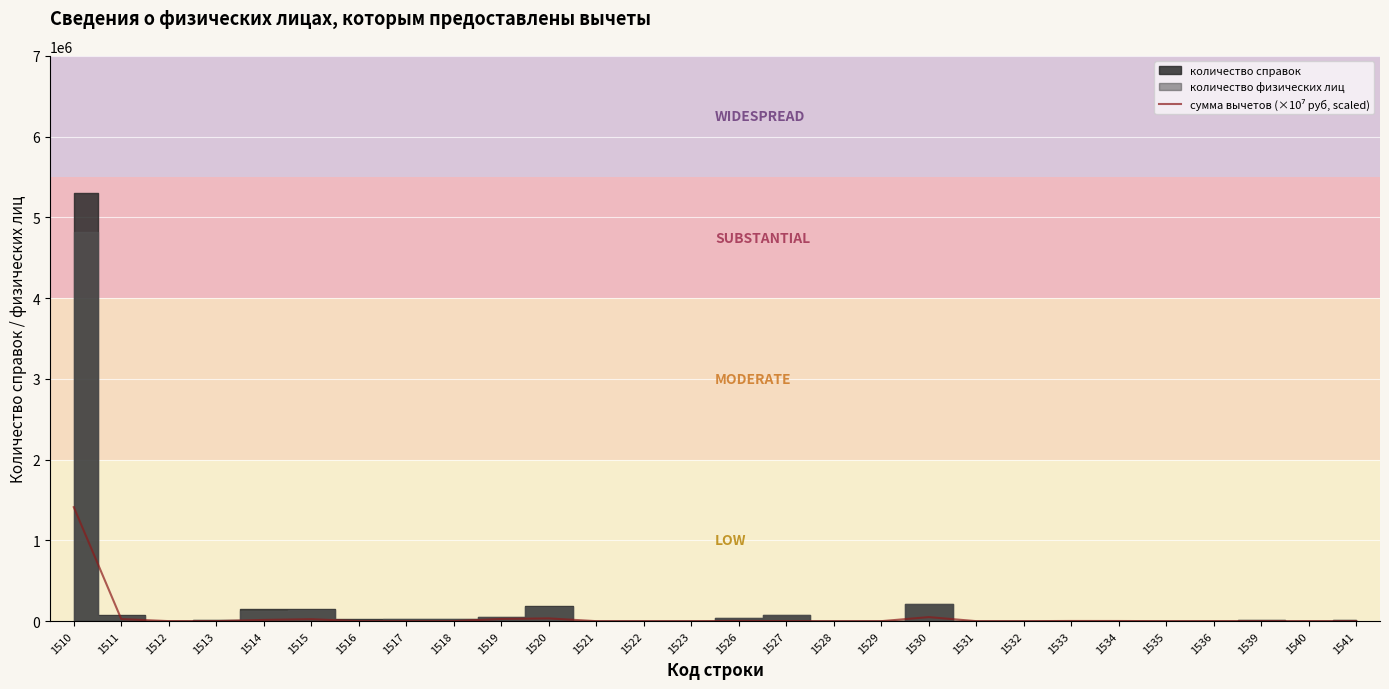

What is the value of the 28th point from the left?

40.9